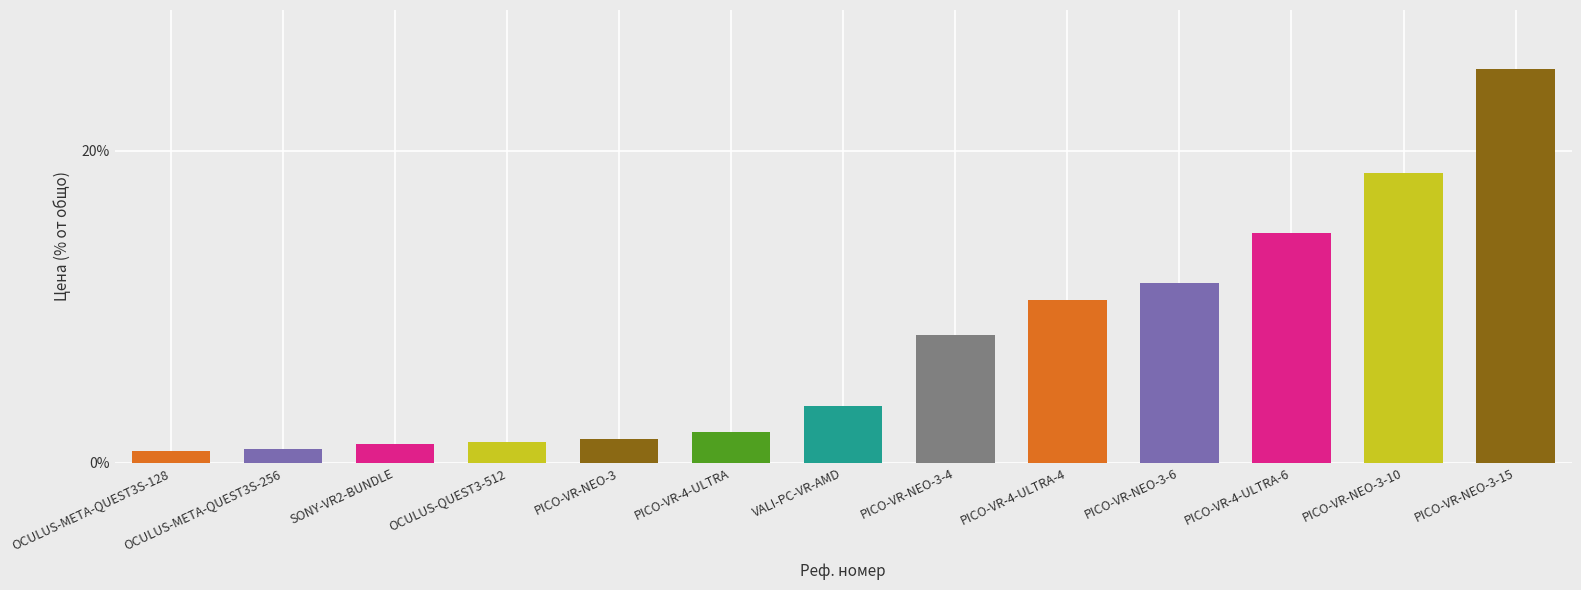

What is the change in value from OCULUS-META-QUEST3S-128 to SONY-VR2-BUNDLE?

+0.4